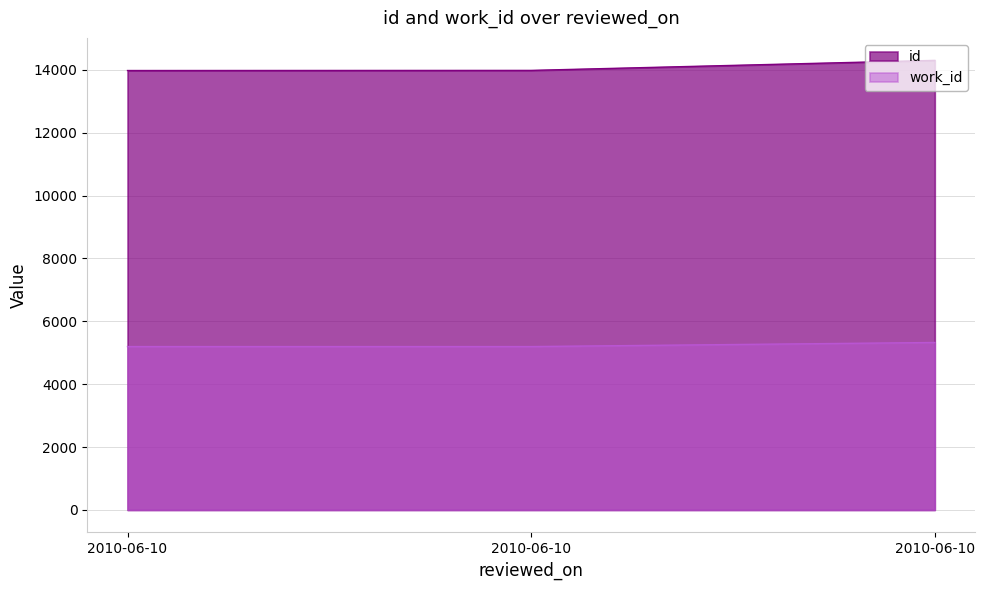

How many data points in id are less than 13983?

1